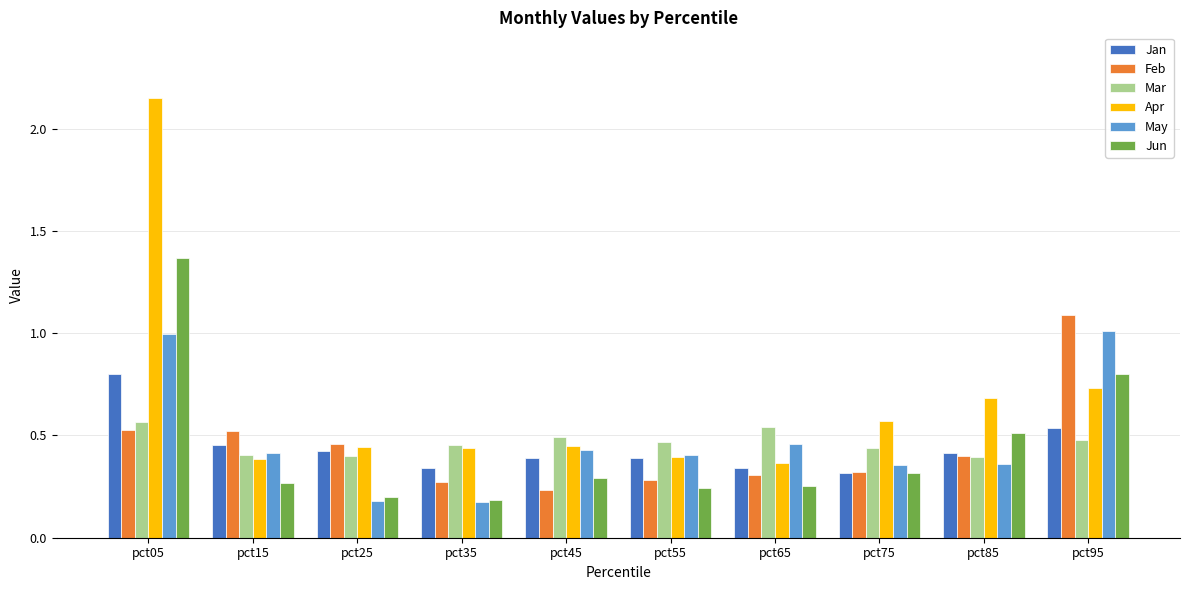

What is the sum of the May values at pct45 and pct15?

0.8